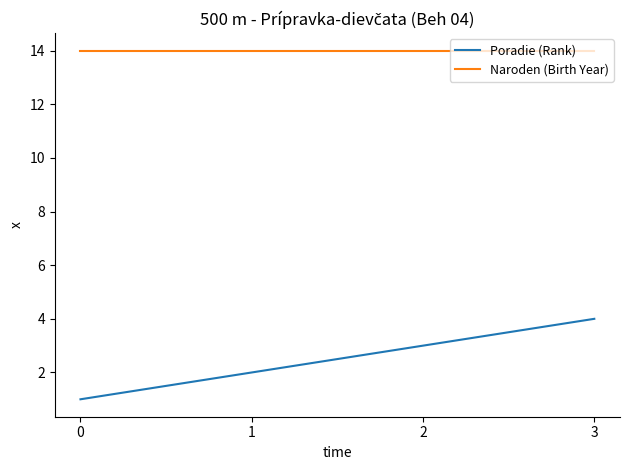

List the series in order of their overall mean, lowest first.

Poradie (Rank), Naroden (Birth Year)